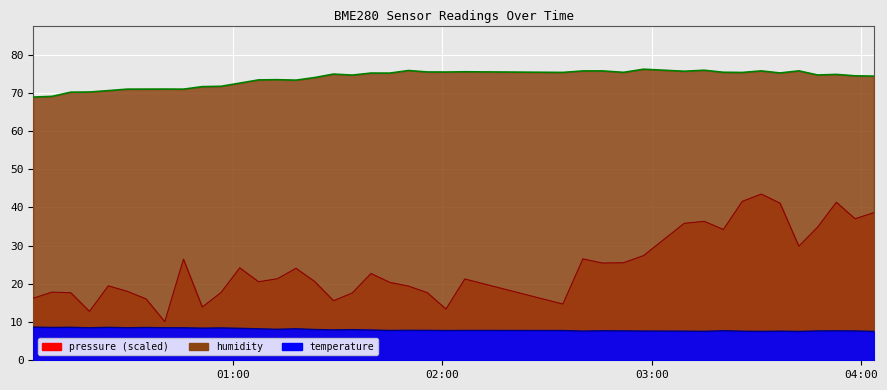

List the labels in order of temperature value, largest first.

2023-02-18T00:02:39, 2023-02-18T00:13:24, 2023-02-18T00:24:11, 2023-02-18T00:08:01, 2023-02-18T00:34:59, 2023-02-18T00:29:36, 2023-02-18T00:40:22, 2023-02-18T00:18:46, 2023-02-18T00:45:44, 2023-02-18T00:56:30, 2023-02-18T00:51:07, 2023-02-18T01:01:52, 2023-02-18T01:18:00, 2023-02-18T01:07:15, 2023-02-18T01:12:38, 2023-02-18T01:23:23, 2023-02-18T01:34:08, 2023-02-18T01:28:45, 2023-02-18T01:39:30, 2023-02-18T01:50:16, 2023-02-18T01:55:38, 2023-02-18T01:44:53, 2023-02-18T02:06:24, 2023-02-18T02:01:00, 2023-02-18T02:34:31, 2023-02-18T03:20:33, 2023-02-18T02:45:47, 2023-02-18T03:52:57, 2023-02-18T02:51:56, 2023-02-18T03:47:34, 2023-02-18T03:58:19, 2023-02-18T02:57:40, 2023-02-18T02:40:16, 2023-02-18T03:09:20, 2023-02-18T03:36:48, 2023-02-18T03:25:58, 2023-02-18T03:15:03, 2023-02-18T03:31:25, 2023-02-18T04:03:42, 2023-02-18T03:42:11